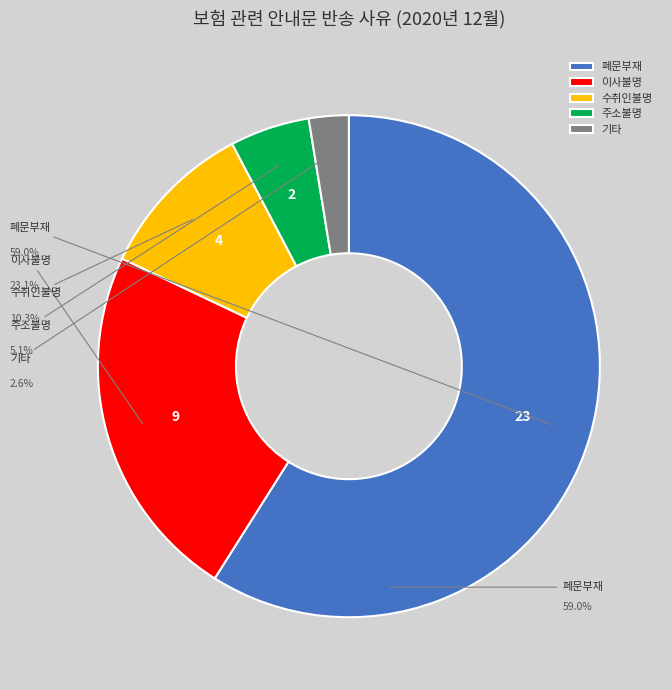

The 수취인불명 slice represents 10% of the pie. True or false?

True